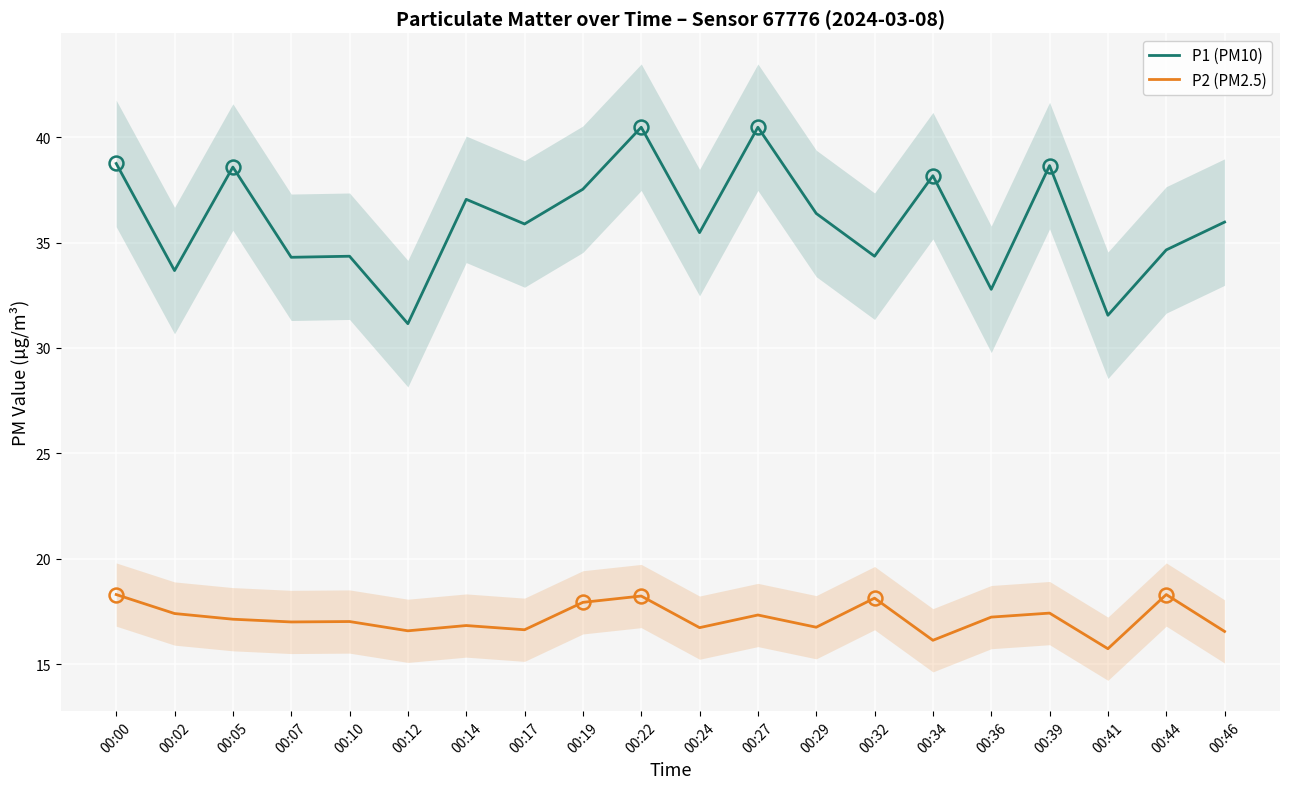

Which has a higher value, 00:19 or 00:12?

00:19